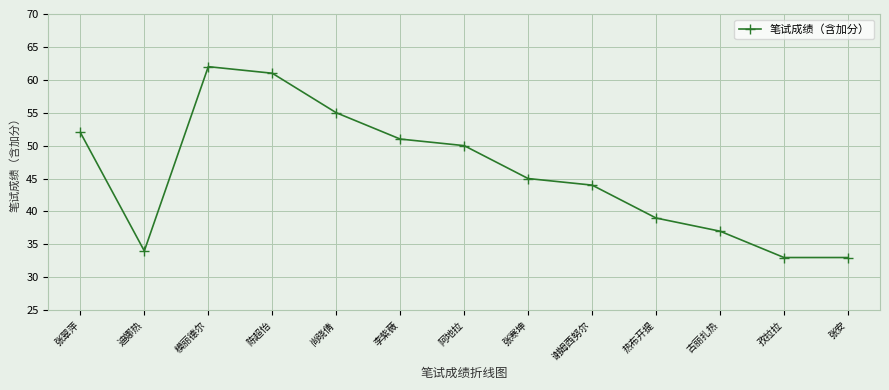

How many data points does each series have?

13